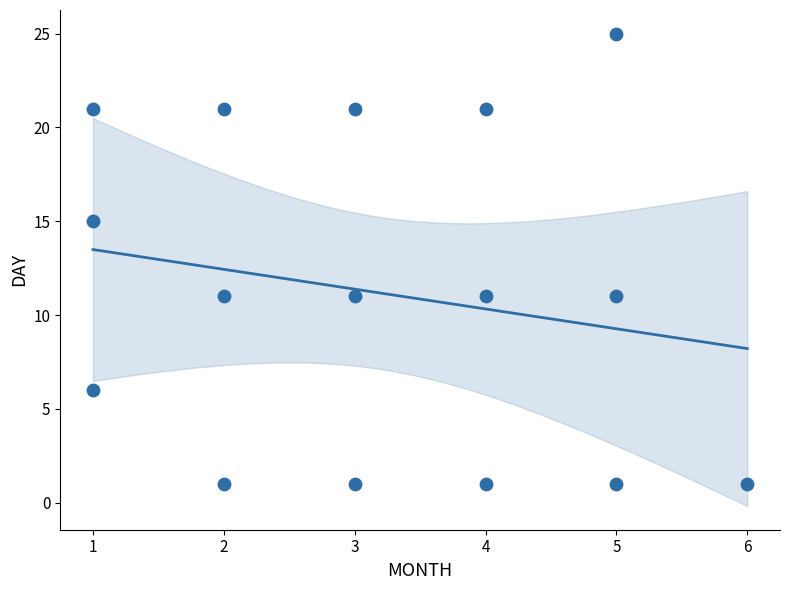

What is the range of X values (max minus min)?

5